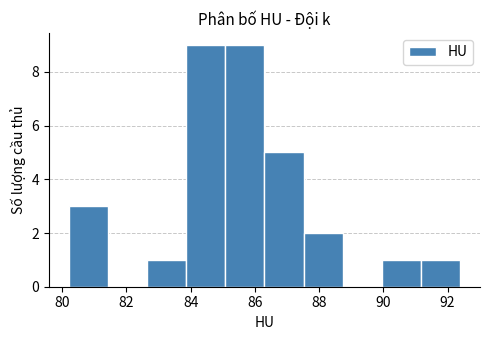

Reading left to right, transcribe this chart: for each bar, give the range it covers on the x-axis and its height. Neither the bar edges nor the heights are printed on the chart, so give them approximately, as read against the axes.

80.20 to 81.42: 3
81.42 to 82.64: 0
82.64 to 83.86: 1
83.86 to 85.08: 9
85.08 to 86.30: 9
86.30 to 87.52: 5
87.52 to 88.74: 2
88.74 to 89.96: 0
89.96 to 91.18: 1
91.18 to 92.40: 1